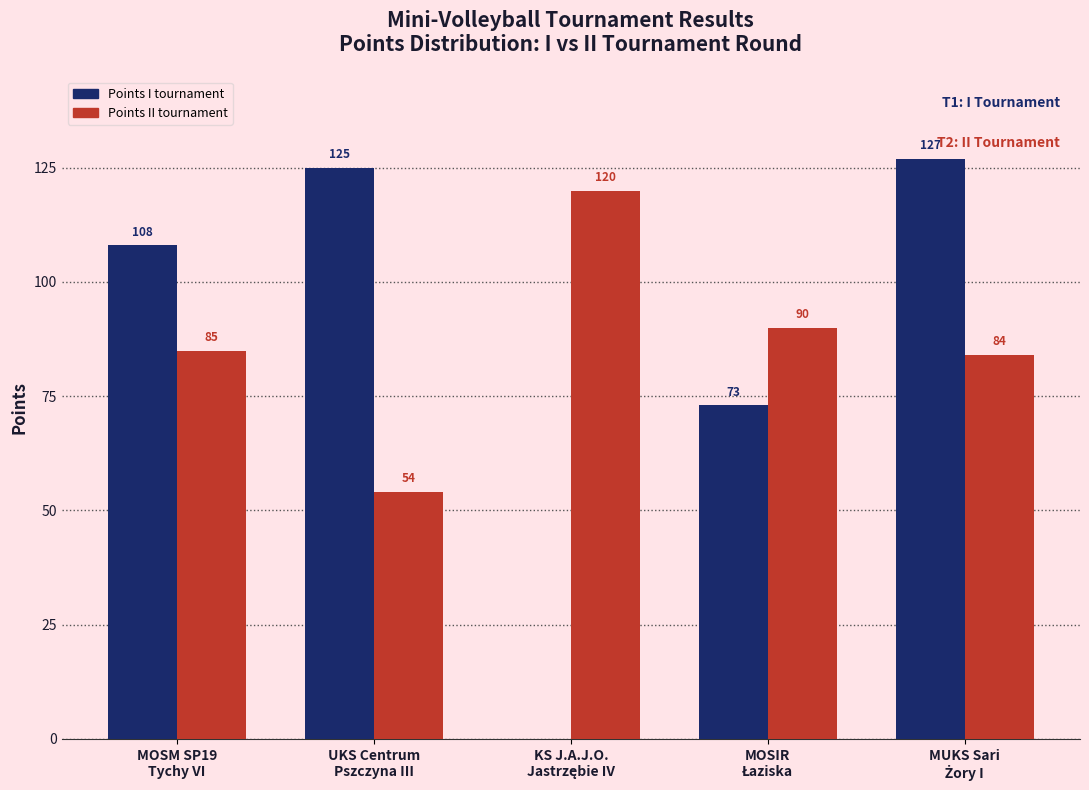

What is the sum of all Points II tournament values?

433